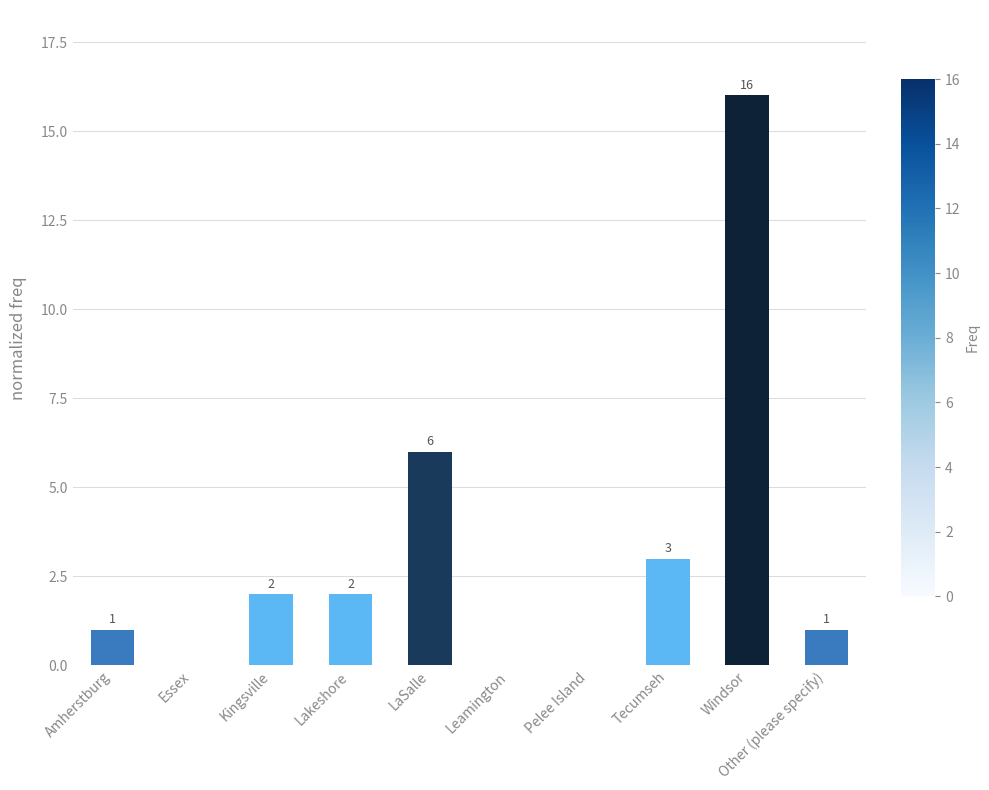

How many positive values are there?

7